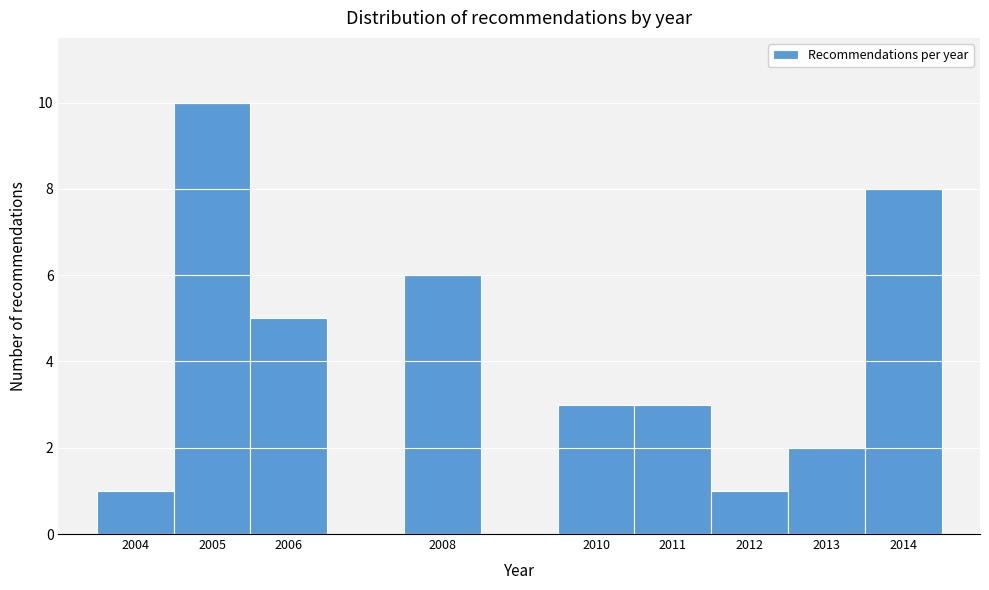

Reading left to right, transcribe this chart: for each bar, give the range it covers on the x-axis and its height. The values are not printed on the chart, so give them approximately, as read against the axis.

2003.5 to 2004.5: 1
2004.5 to 2005.5: 10
2005.5 to 2006.5: 5
2006.5 to 2007.5: 0
2007.5 to 2008.5: 6
2008.5 to 2009.5: 0
2009.5 to 2010.5: 3
2010.5 to 2011.5: 3
2011.5 to 2012.5: 1
2012.5 to 2013.5: 2
2013.5 to 2014.5: 8